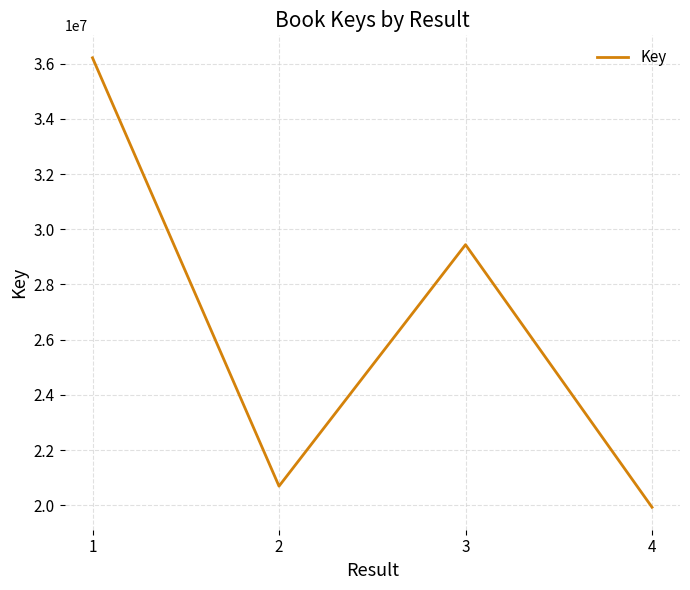

List the labels in order of value, smallest first.

4, 2, 3, 1